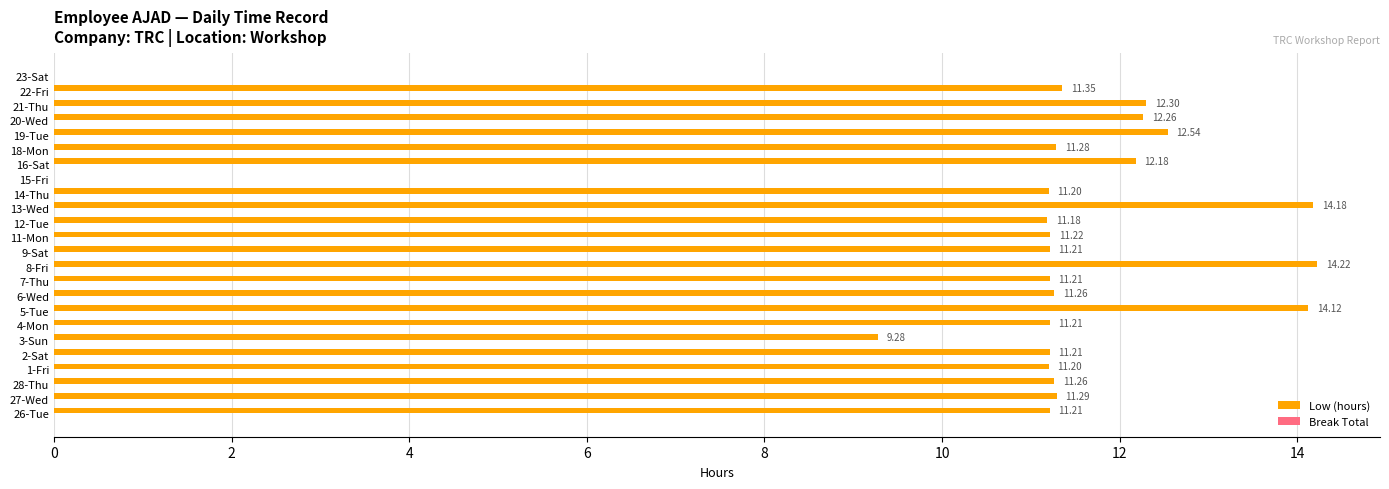

What is the change in value from 18-Mon to 21-Thu?

+1.0